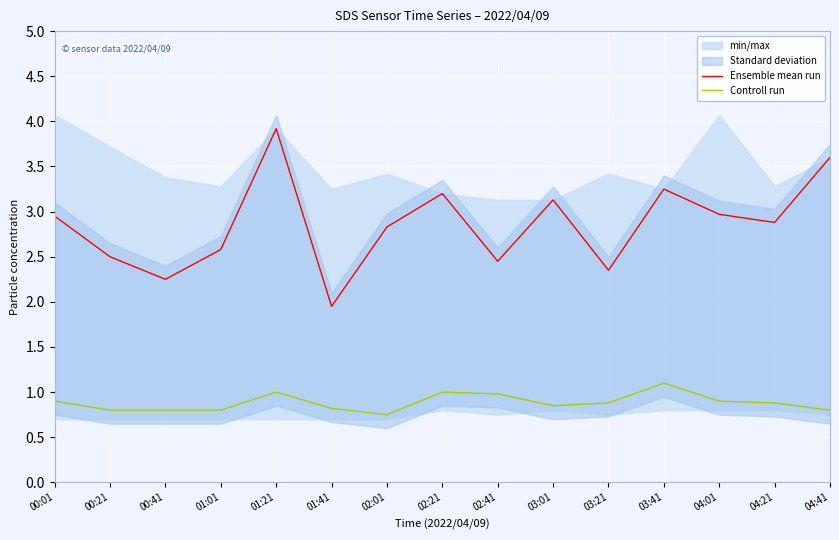

What is the total value across all series at 02:21?

4.2